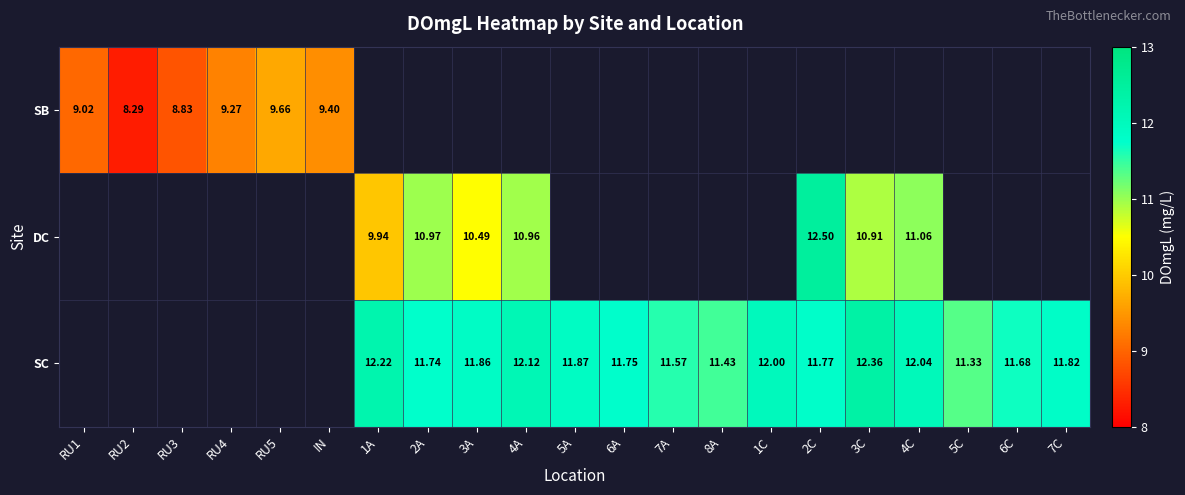

At which label does SB reach its minimum?

RU2